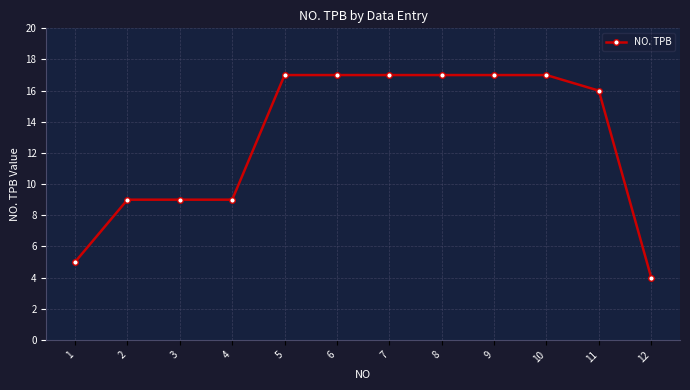

What is the value of the 11th point from the left?

16